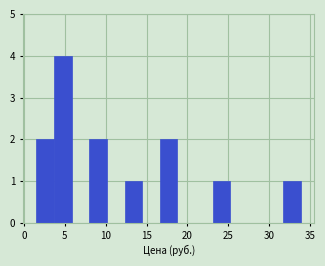

Which range on the x-axis has the tallest bar?

3.5 to 6.0